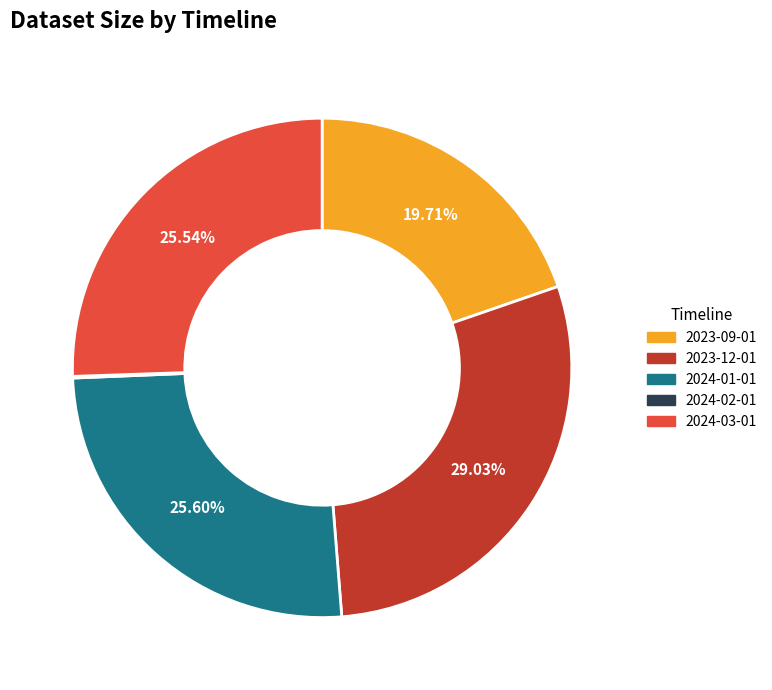

Does 2023-12-01 represent more than half of the total?

No